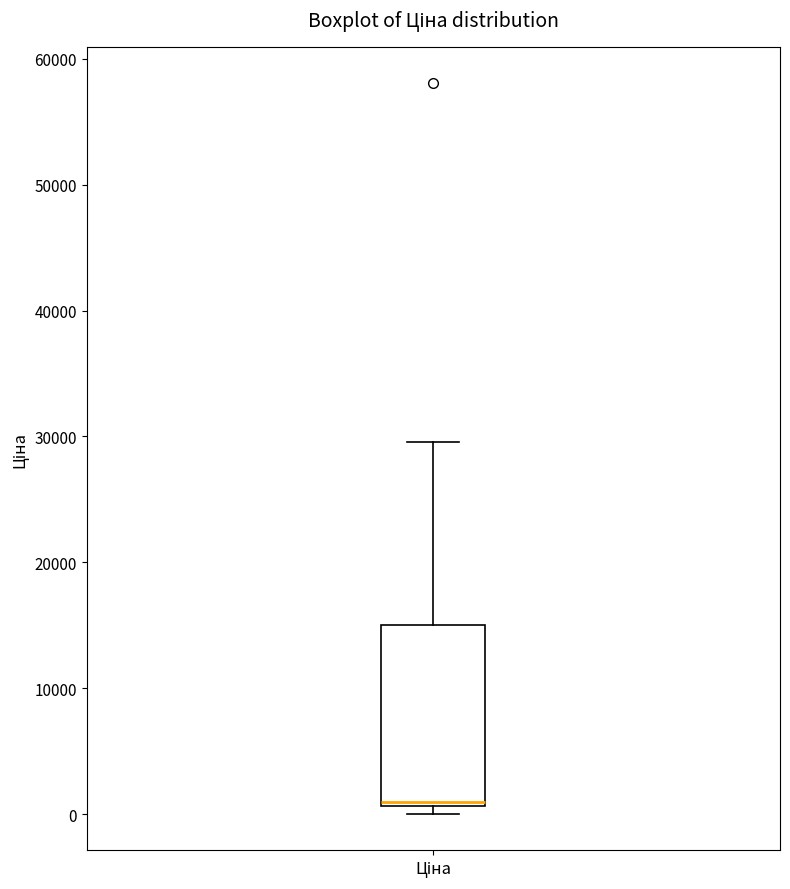

Transcribe this box plot: give where the median line is, the range the box spans, and where the two whiskers end, as read against the y-axis. The values are not printed on the chart, so give them approximately, as read against the axis.

median 1000, box 1000 to 15000, whiskers 0 to 30000